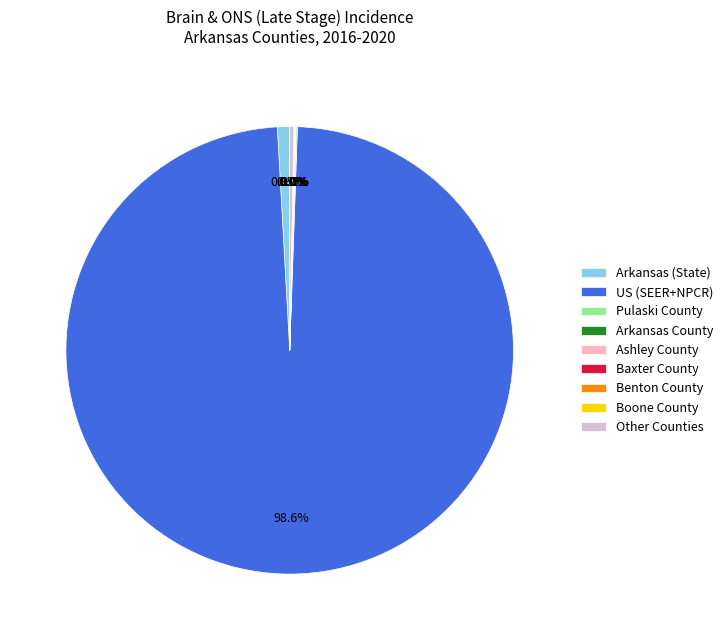

Which category has the biggest portion of the pie?

US (SEER+NPCR)